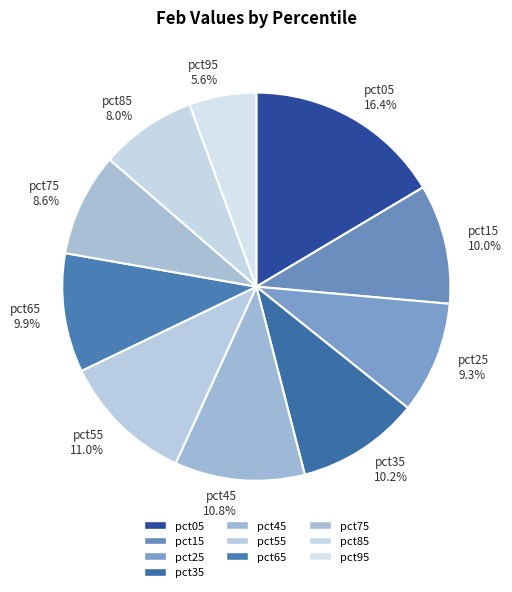

What is the largest slice in the pie chart?

pct05